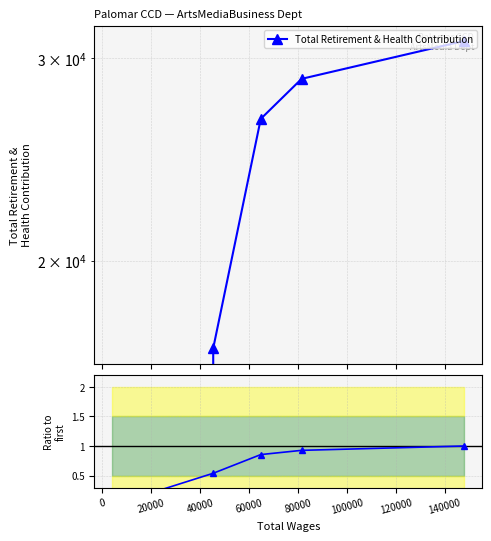

True or false: Total Retirement & Health Contribution and Ratio to first cross at least once.

False